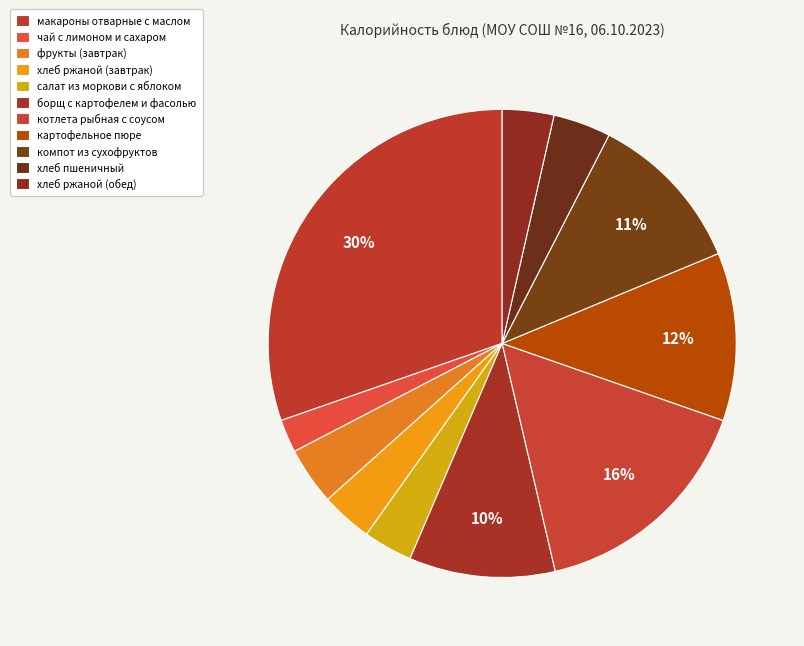

Rank the categories by value from highest to lowest.

макароны отварные с маслом, котлета рыбная с соусом, картофельное пюре, компот из сухофруктов, борщ с картофелем и фасолью, фрукты (завтрак), хлеб пшеничный, хлеб ржаной (завтрак), хлеб ржаной (обед), салат из моркови с яблоком, чай с лимоном и сахаром